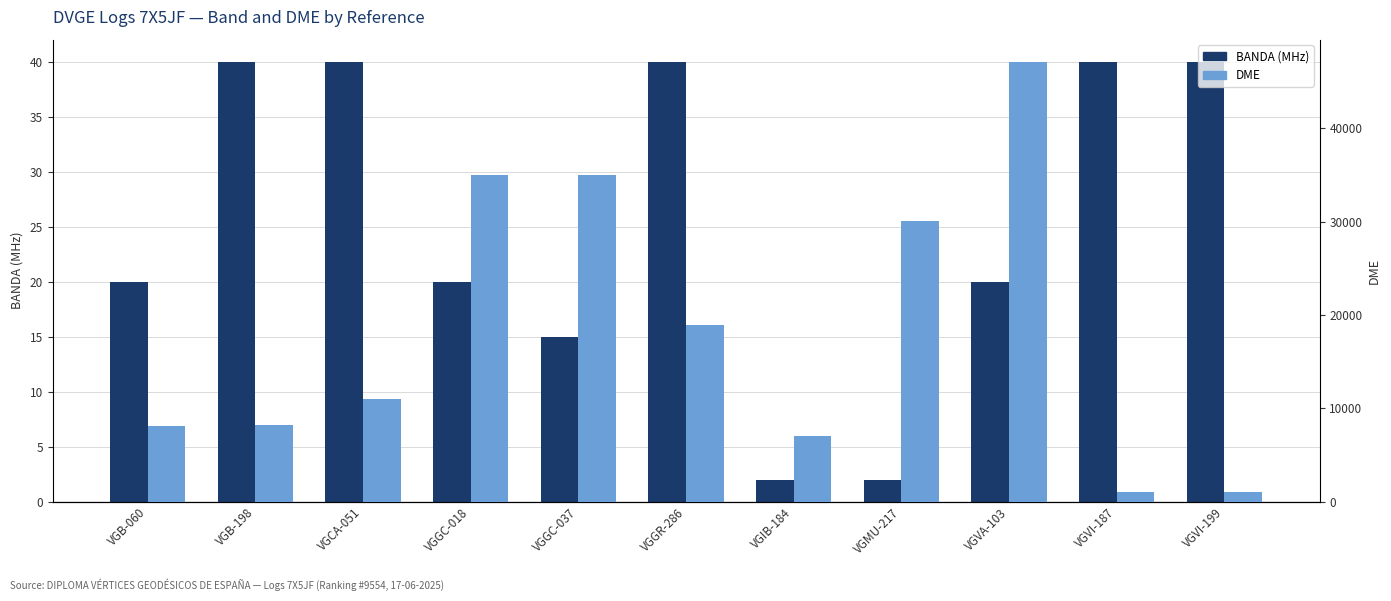

What is the label of the 2nd bar from the left?

VGB-198